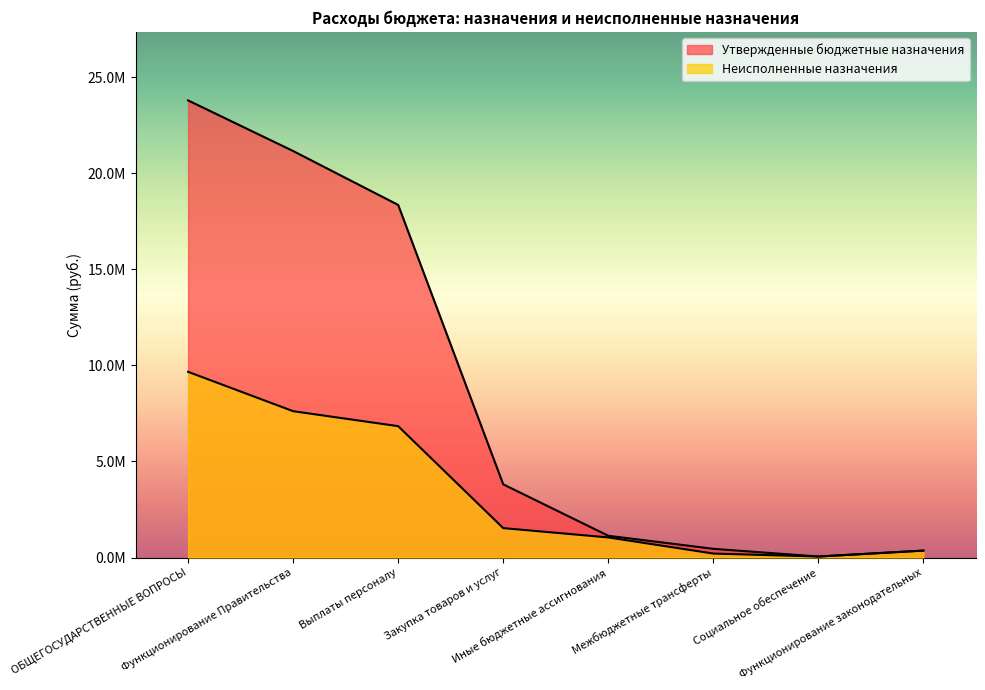

Reading left to right, what are all the values shown in this chart?

Утвержденные бюджетные назначения: 23799935.0	21164125.0	18357681.7	3809284.2	1131559.1	451410.0	50000.0	360000.0
Неисполненные назначения: 9667930.6	7618283.2	6838350.2	1529610.1	1044741.3	205229.0	50000.0	360000.0